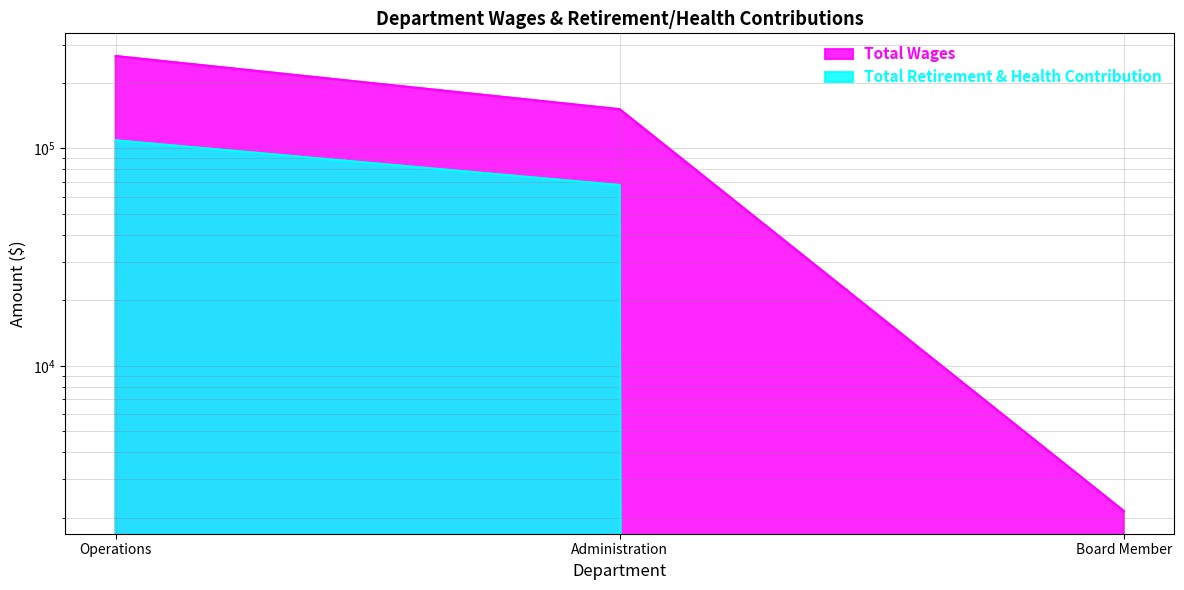

Is it true that Total Retirement & Health Contribution equals 53777 at Board Member?

False